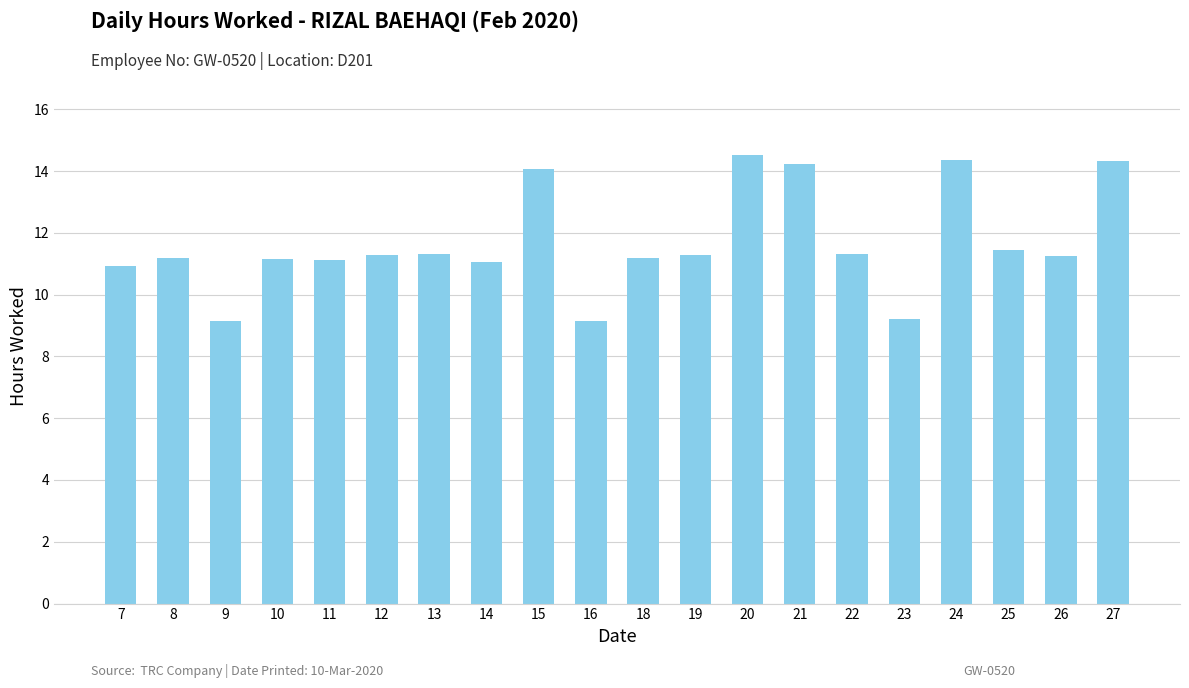

What is the ratio of the value at 26 to the value at 19?

1.0